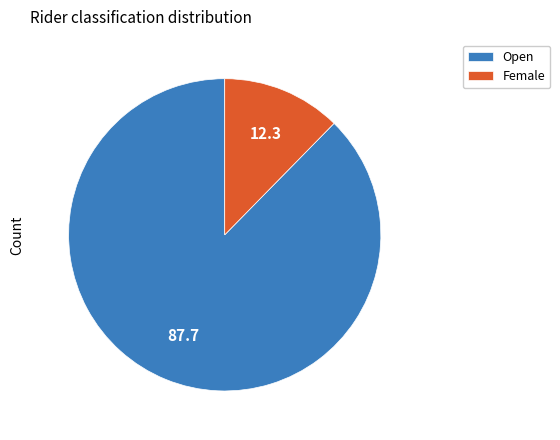

How many segments does this pie chart have?

2